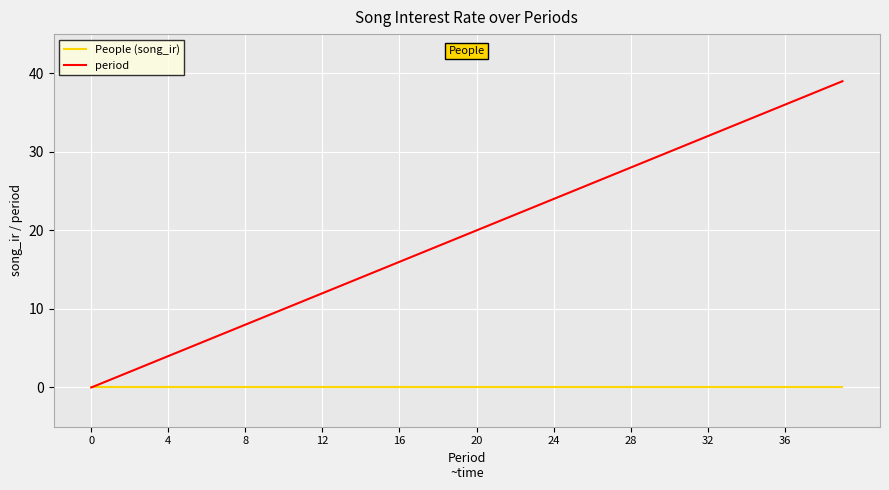

Which series has the largest range (max minus min)?

period